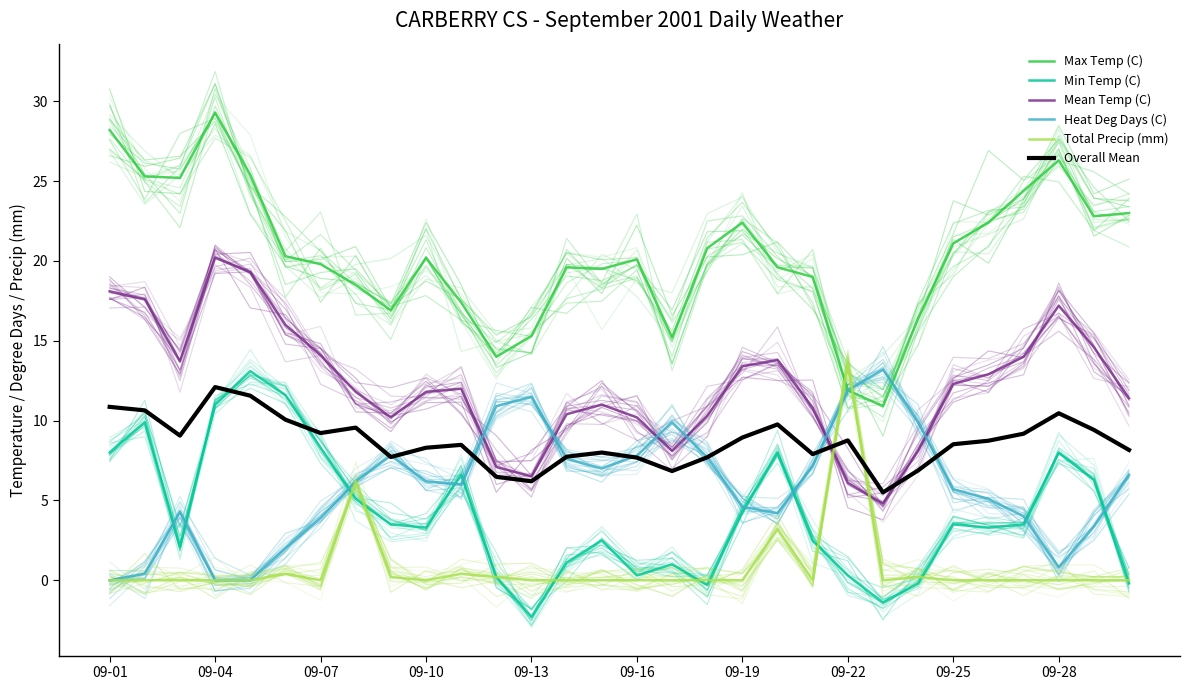

What is the difference between the maximum and second lowest values in the Heat Deg Days (C) series?

13.2